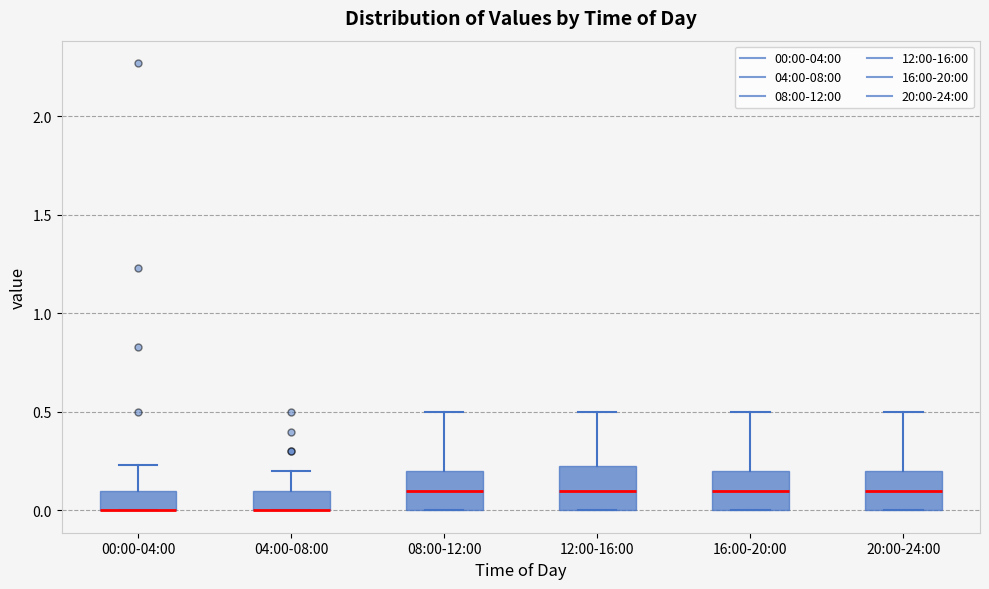

Reading left to right, transcribe this box plot: for each box, give where its median line is, the range the box spans, and where its two whiskers end, as read against the y-axis. The values are not printed on the chart, so give them approximately, as read against the axis.

00:00-04:00: median 0.00 (drawn on the box's lower edge), box 0.00 to 0.10, whiskers 0.00 to 0.25
04:00-08:00: median 0.00 (drawn on the box's lower edge), box 0.00 to 0.10, whiskers 0.00 to 0.20
08:00-12:00: median 0.10, box 0.00 to 0.20, whiskers 0.00 to 0.50
12:00-16:00: median 0.10, box 0.00 to 0.25, whiskers 0.00 to 0.50
16:00-20:00: median 0.10, box 0.00 to 0.20, whiskers 0.00 to 0.50
20:00-24:00: median 0.10, box 0.00 to 0.20, whiskers 0.00 to 0.50